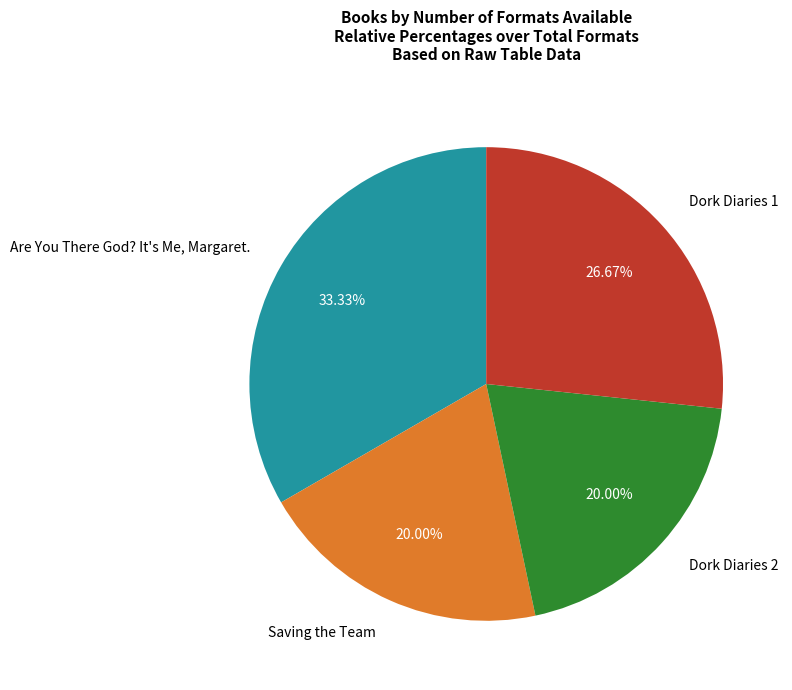

How many segments does this pie chart have?

4